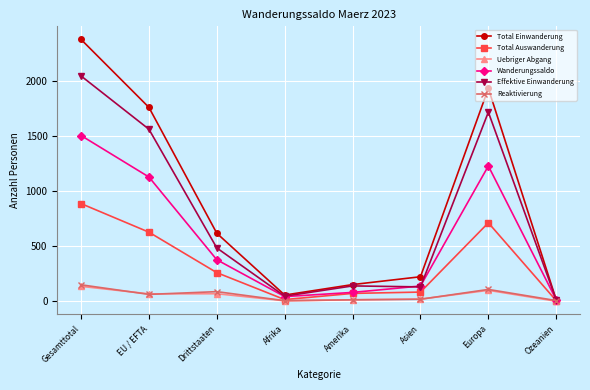

What is the greatest value displayed?

2373